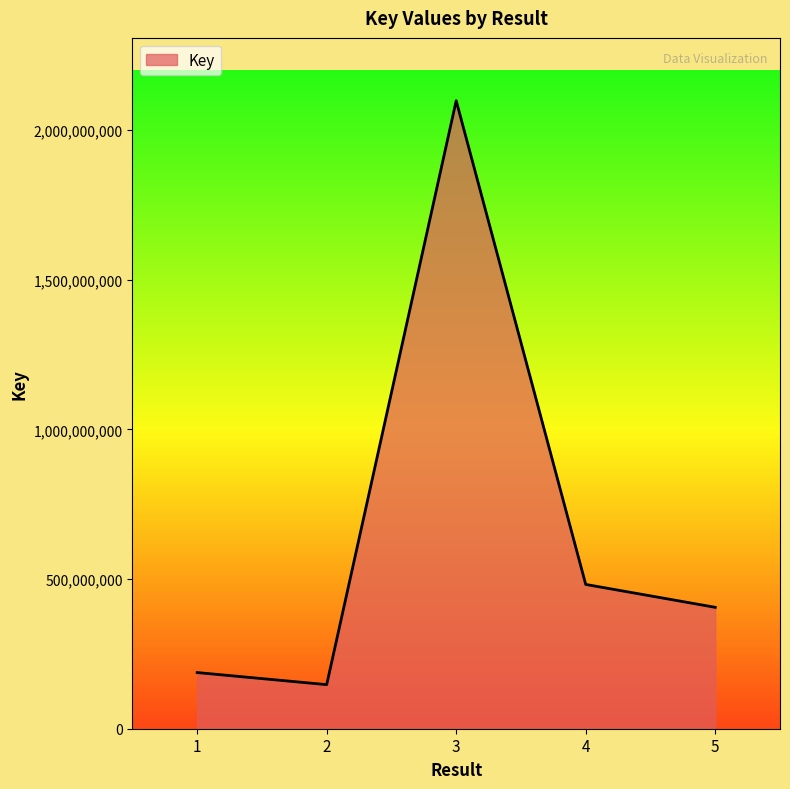

Reading left to right, extract all data points from this chart.

187682303	147270074	2098448376	482100875	405624981